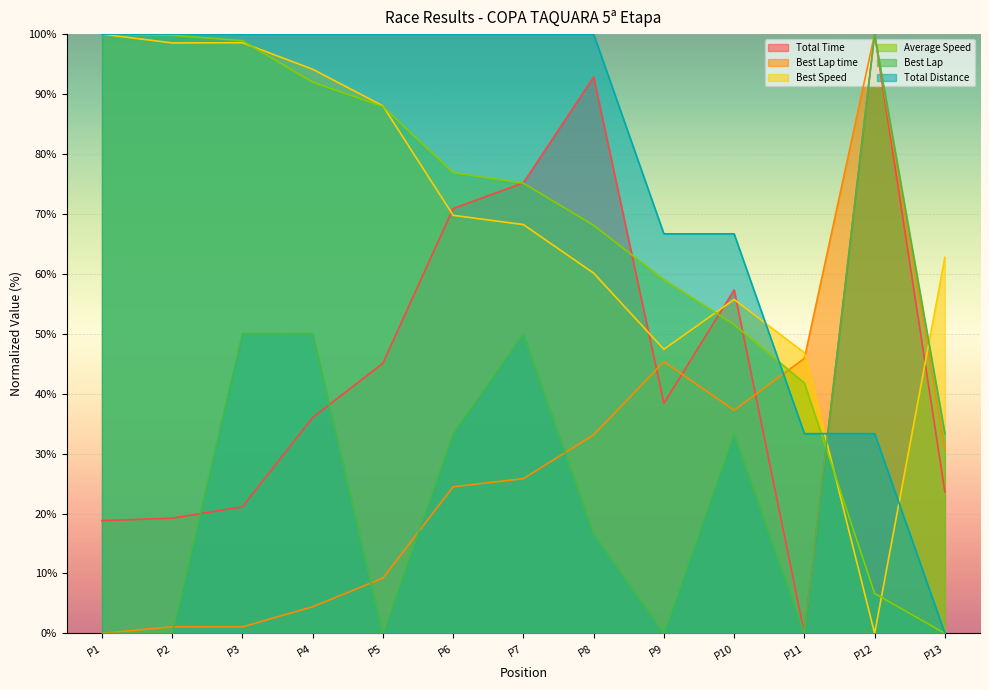

True or false: Average Speed and Best Lap intersect in this chart.

True